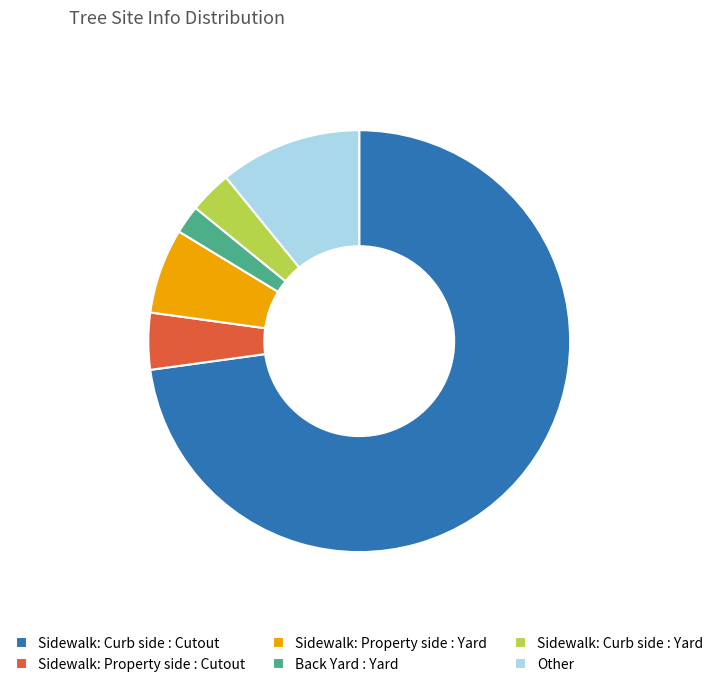

Between Sidewalk: Property side : Cutout and Sidewalk: Curb side : Yard, which is larger?

Sidewalk: Property side : Cutout